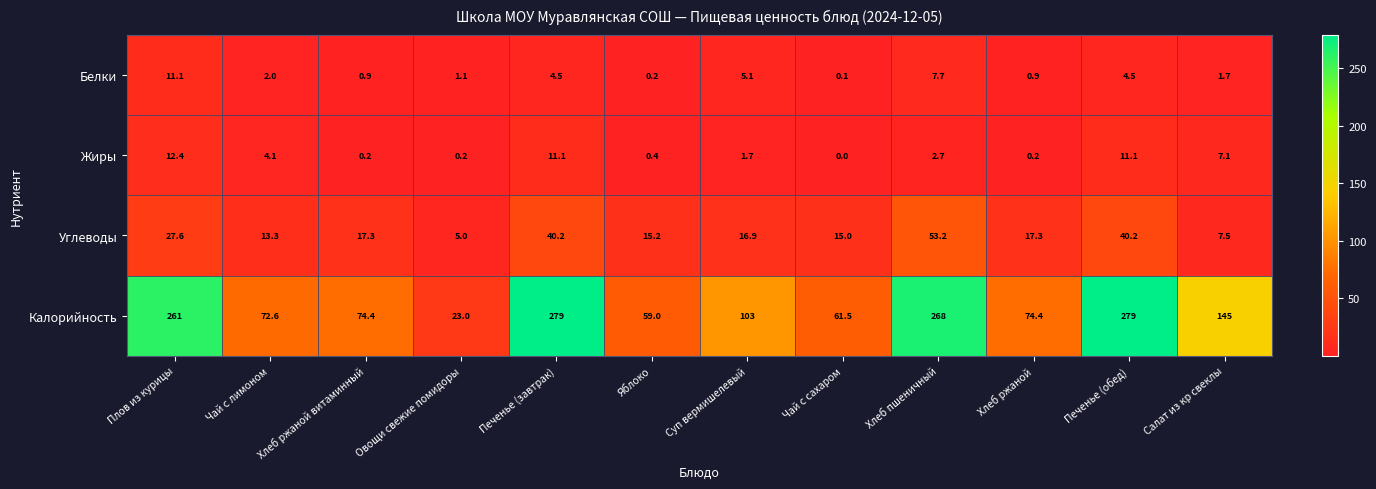

The Жиры series shows 0.0 at Хлеб ржаной. True or false?

False